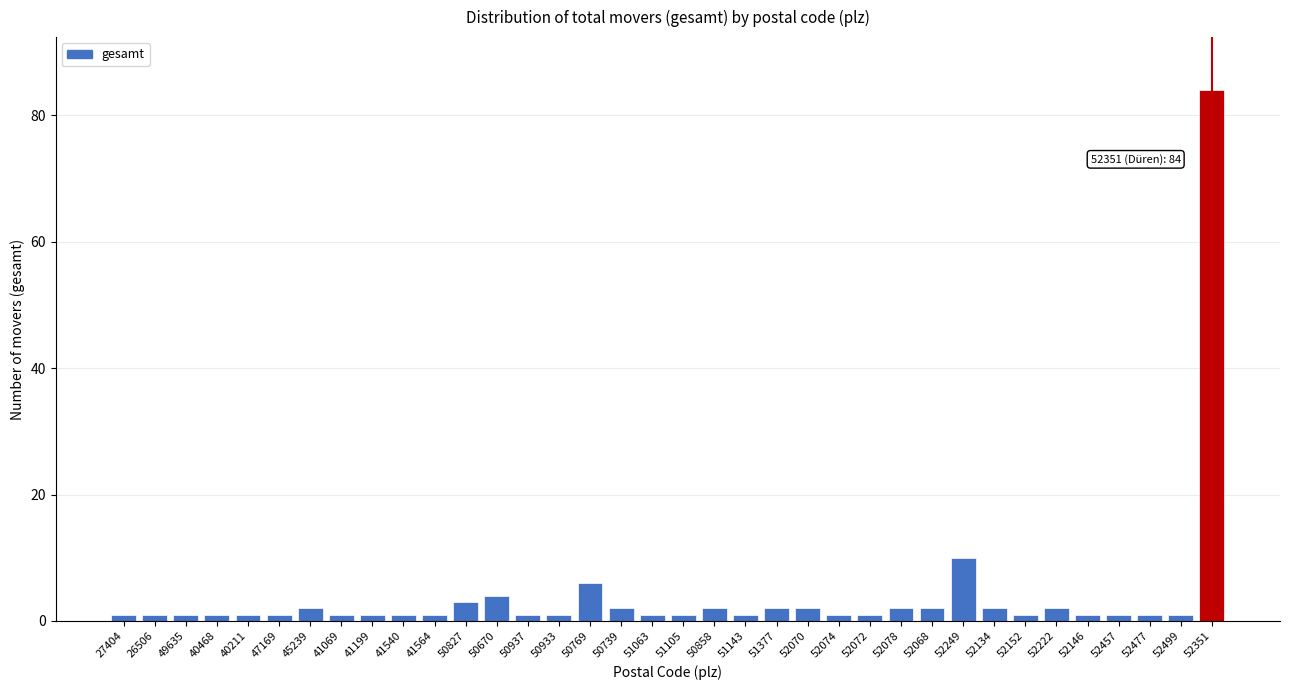

What is the maximum value shown in the chart?

84